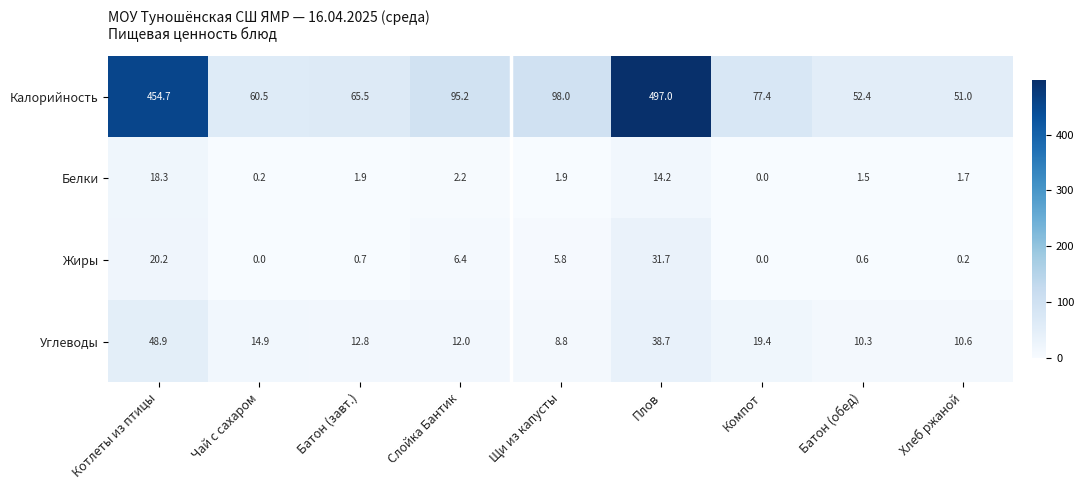

True or false: Углеводы has a value of 29.8 at Котлеты из птицы.

False